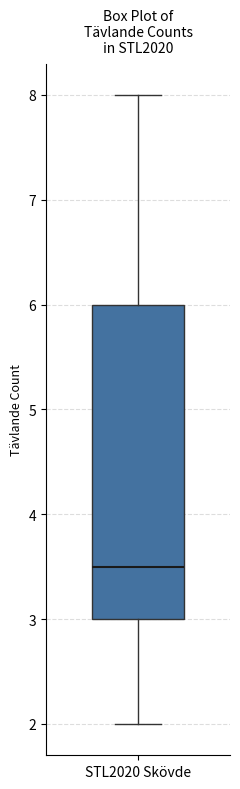

Where does the upper whisker of the box for STL2020 Skövde end on the y-axis? The values are not printed on the chart, so give them approximately, as read against the axis.

8.0